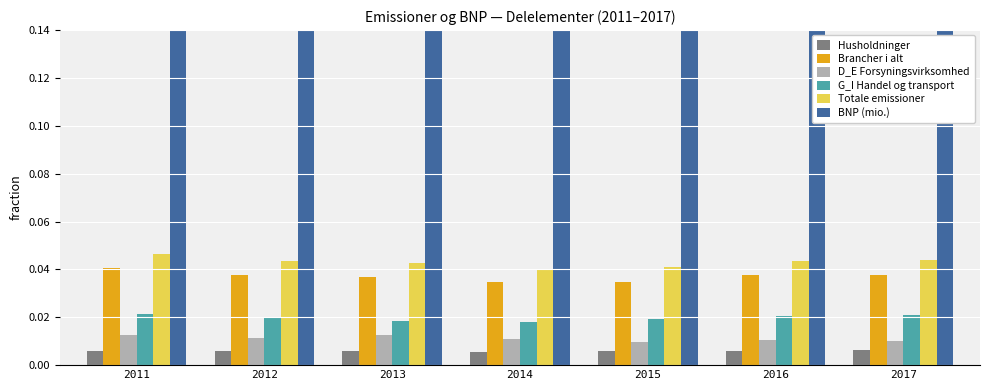

At 2011, list the series in order from smallest to largest.

Husholdninger, D_E Forsyningsvirksomhed, G_I Handel og transport, Brancher i alt, Totale emissioner, BNP (mio.)